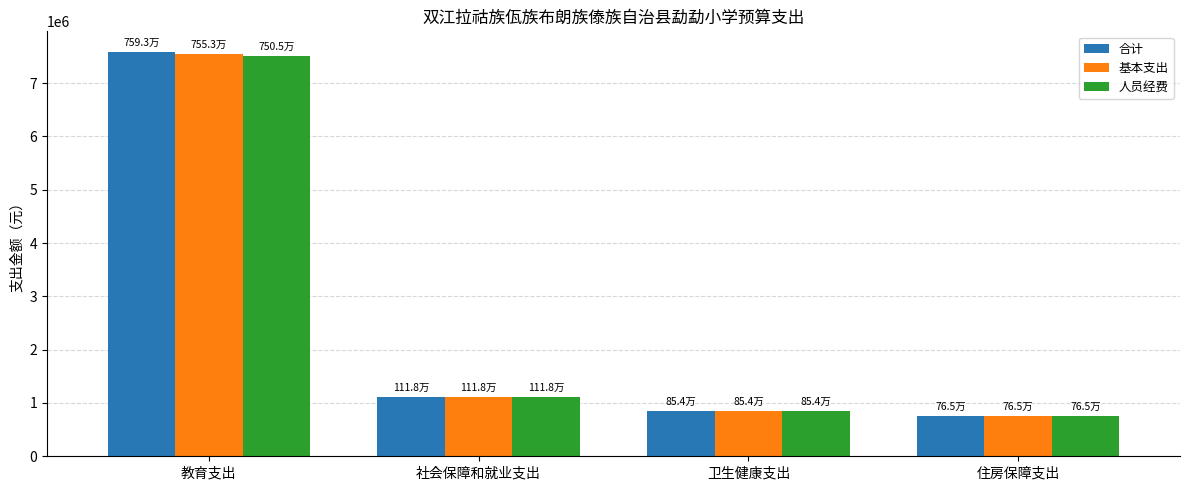

What is the difference between the 合计 values at 社会保障和就业支出 and 住房保障支出?

353943.2